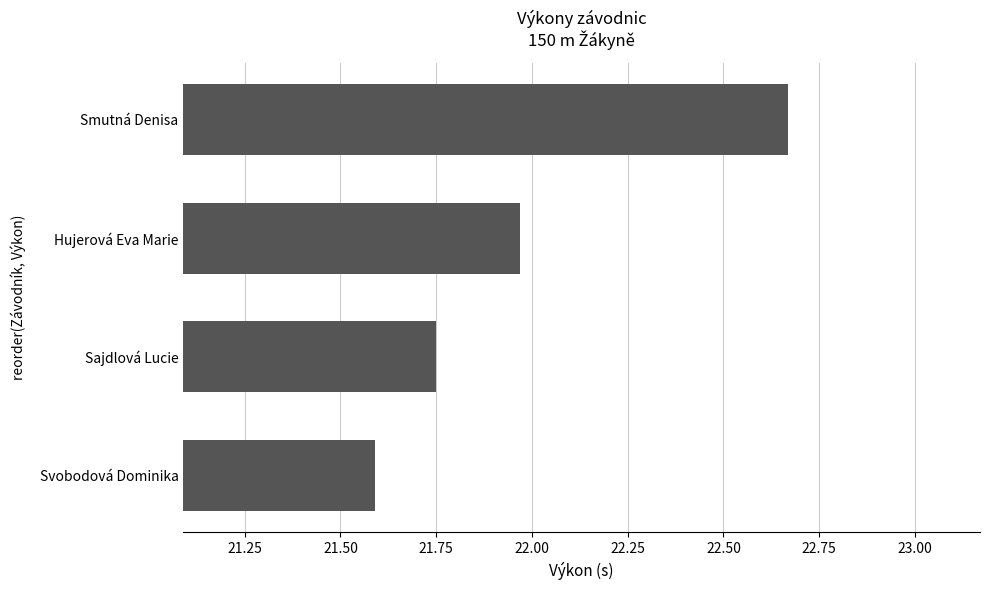

The value at Svobodová Dominika is 21.6. True or false?

True